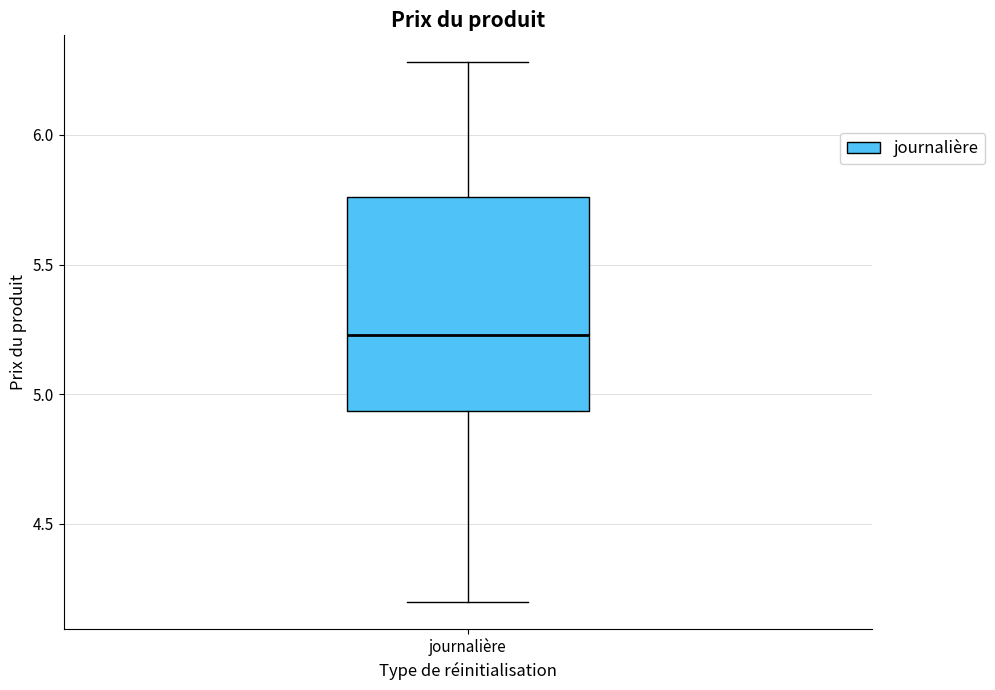

Read this box plot against the y-axis: the position of the median line, the range covered by the box, and the ends of both whiskers. The values are not printed on the chart, so give them approximately, as read against the axis.

median 5.25, box 4.95 to 5.75, whiskers 4.20 to 6.30